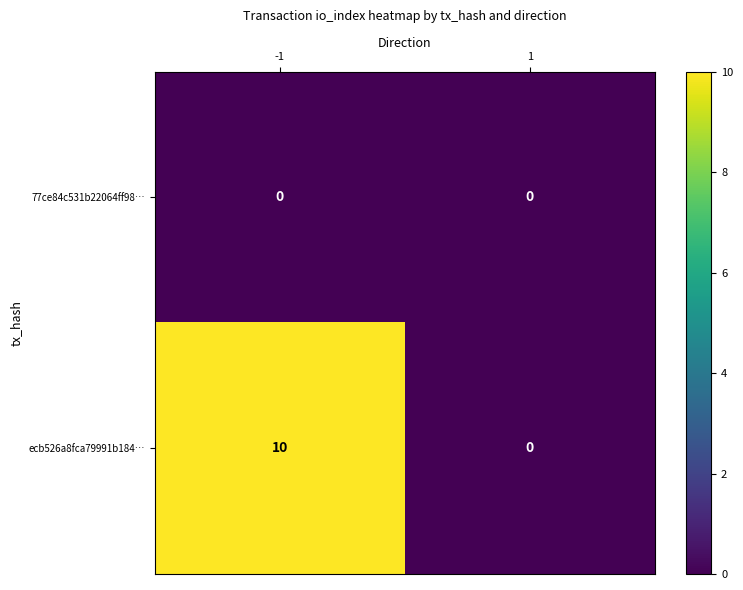

Reading right to left, list all the values displayed in this chart.

77ce84c531b22064ff98…: 0	0
ecb526a8fca79991b184…: 0	10